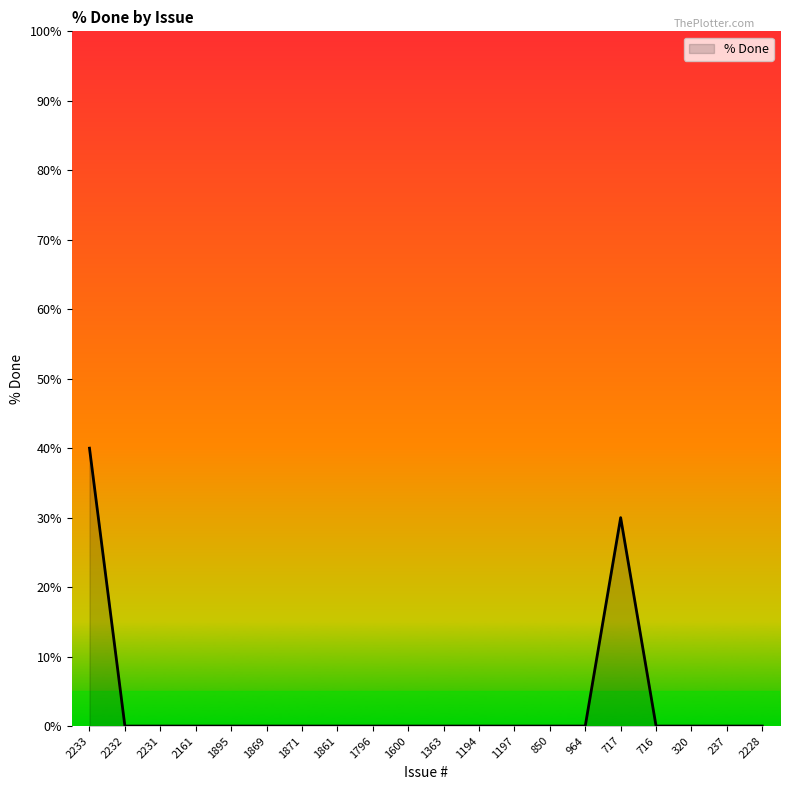

Does the chart have visible grid lines?

No